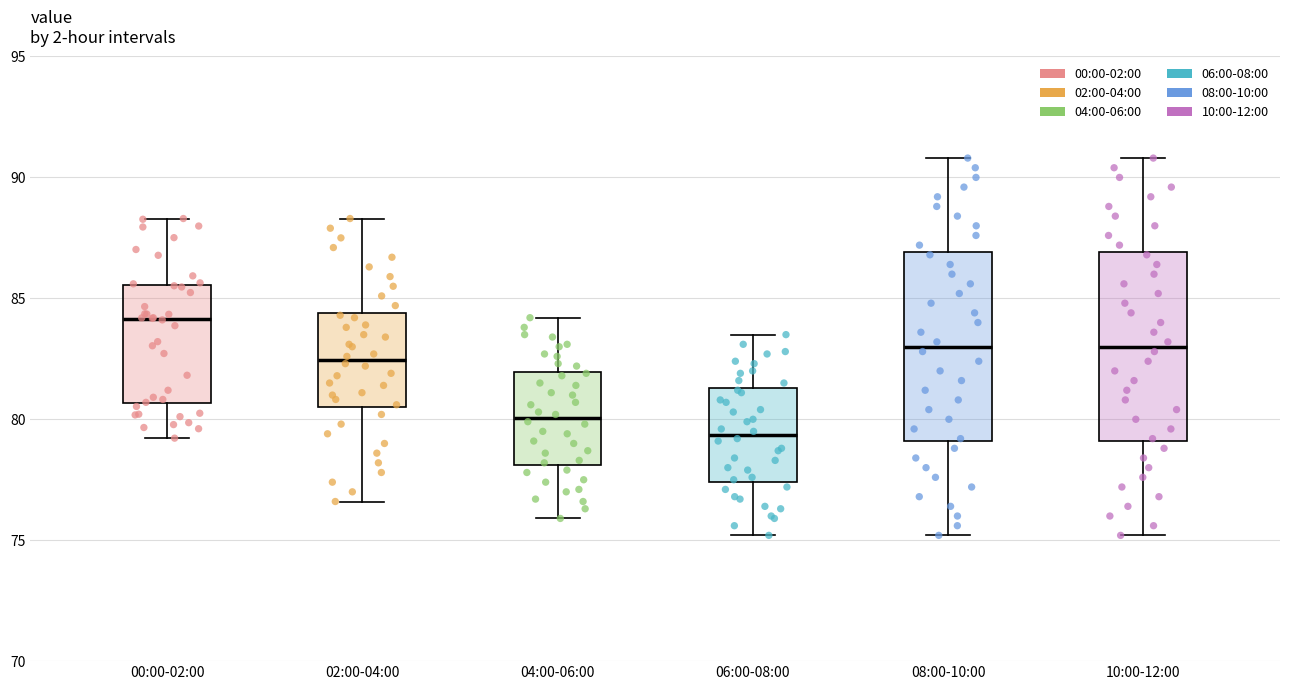

Reading left to right, transcribe this box plot: for each box, give where its median line is, the range the box spans, and where its two whiskers end, as read against the y-axis. The values are not printed on the chart, so give them approximately, as read against the axis.

00:00-02:00: median 84.0, box 80.5 to 85.5, whiskers 79.0 to 88.5
02:00-04:00: median 82.5, box 80.5 to 84.5, whiskers 76.5 to 88.5
04:00-06:00: median 80.0, box 78.0 to 82.0, whiskers 76.0 to 84.0
06:00-08:00: median 79.5, box 77.5 to 81.5, whiskers 75.0 to 83.5
08:00-10:00: median 83.0, box 79.0 to 87.0, whiskers 75.0 to 91.0
10:00-12:00: median 83.0, box 79.0 to 87.0, whiskers 75.0 to 91.0